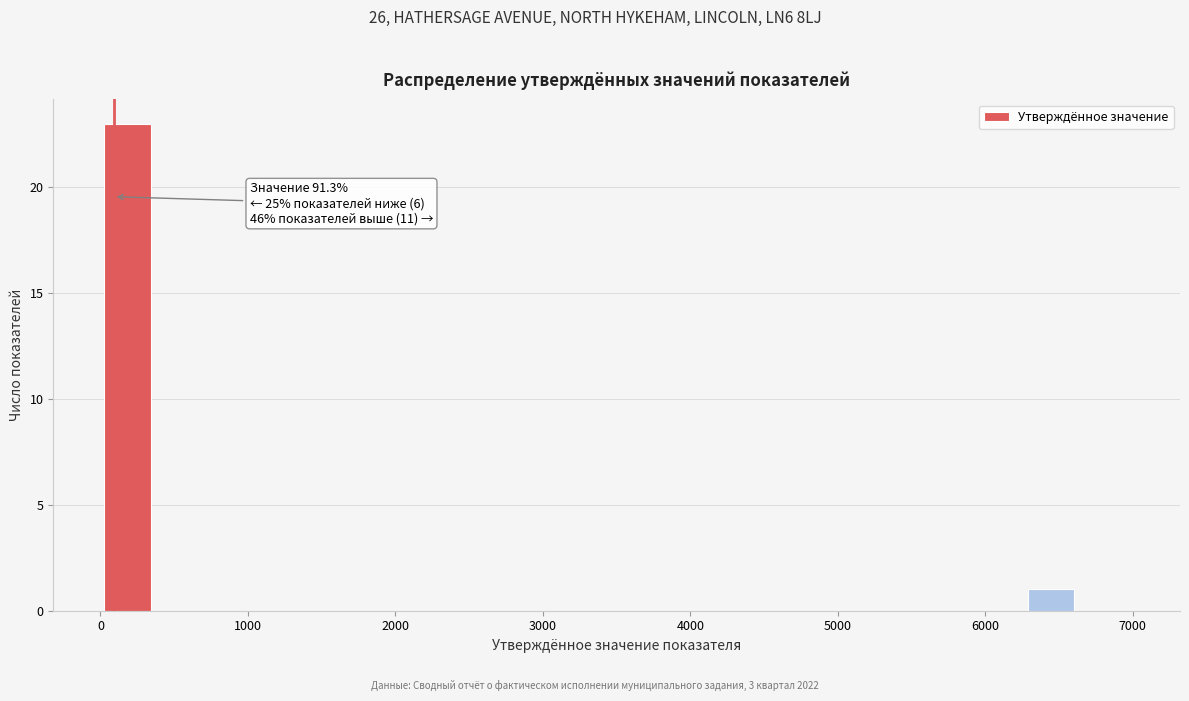

Around what value on the x-axis is the tallest bar? Give the approximate position of its centre, as read against the axis.

200